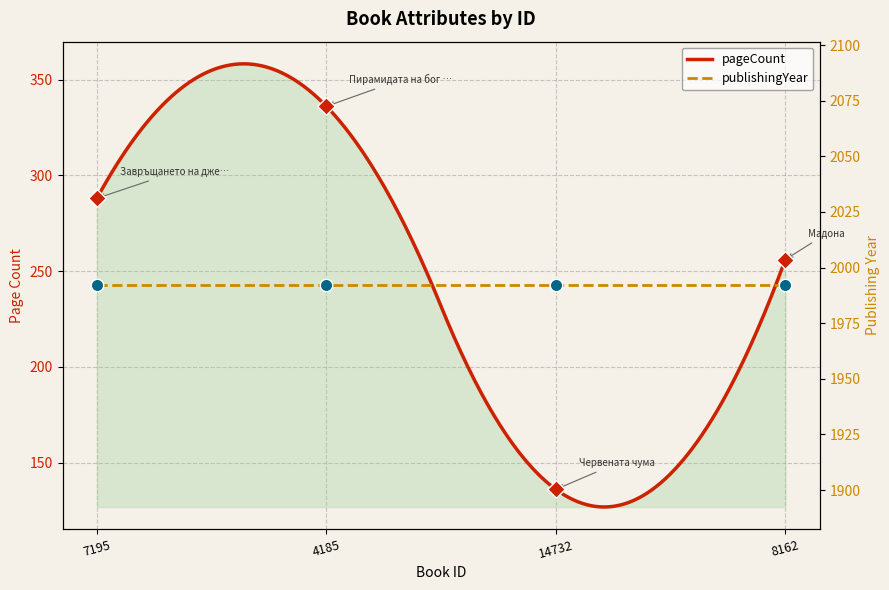

What is the change in value from 14732 to 8162?

+120